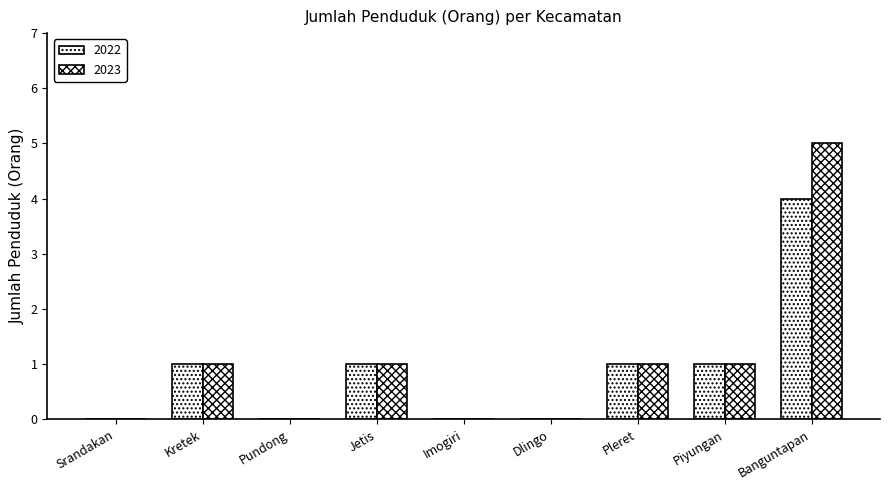

What position from the right is Dlingo?

4